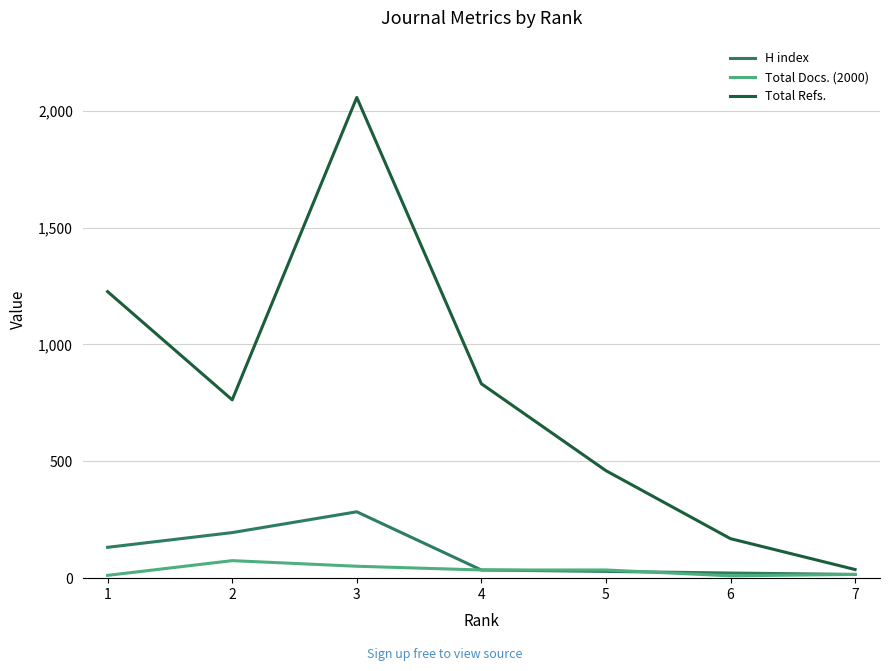

Does the chart have visible grid lines?

Yes